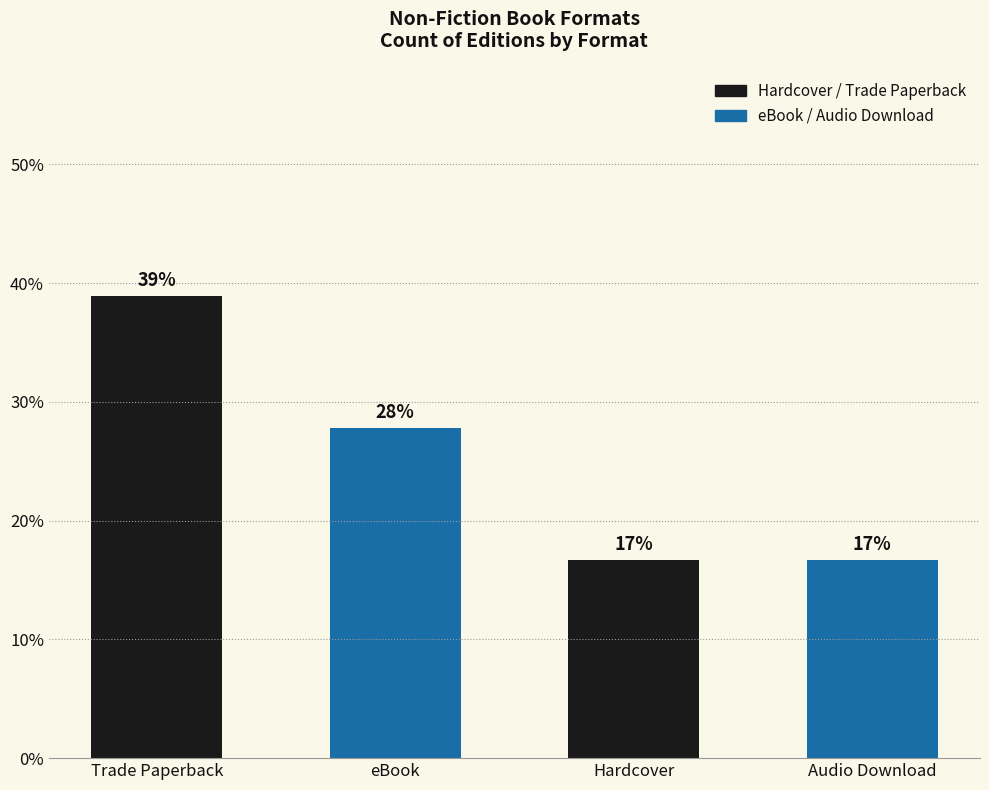

What is the difference between the values at Hardcover and eBook?

11.1